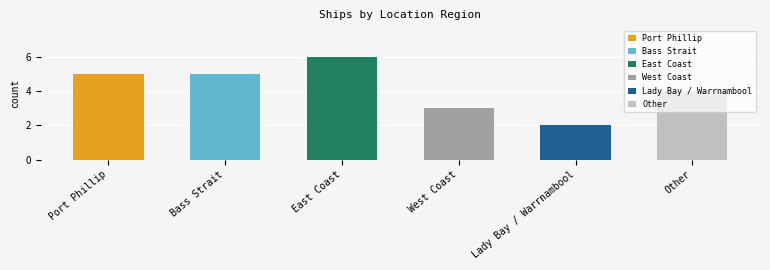

What is the value of the 5th bar from the left?

2